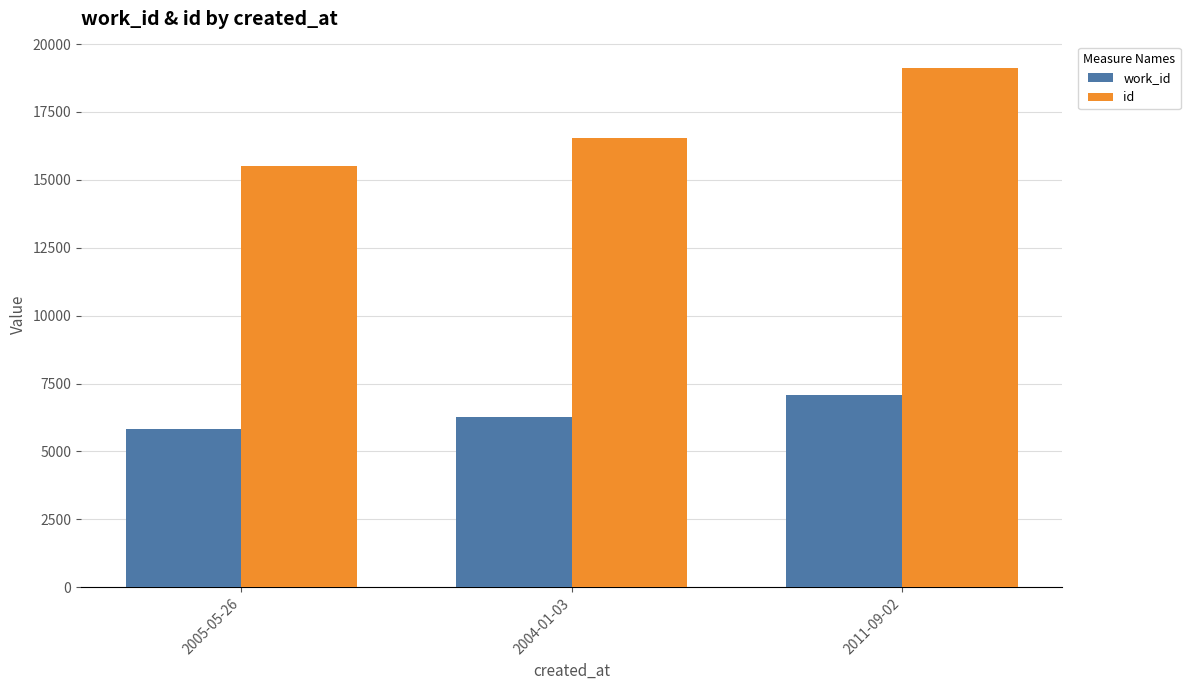

Is the value of work_id at 2005-05-26 greater than the value of id at 2005-05-26?

No